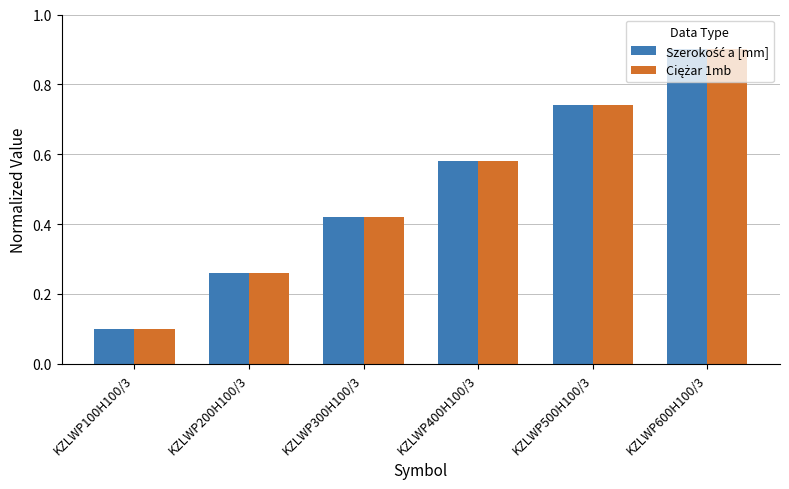

At which category is the sum across all series the highest?

KZLWP600H100/3